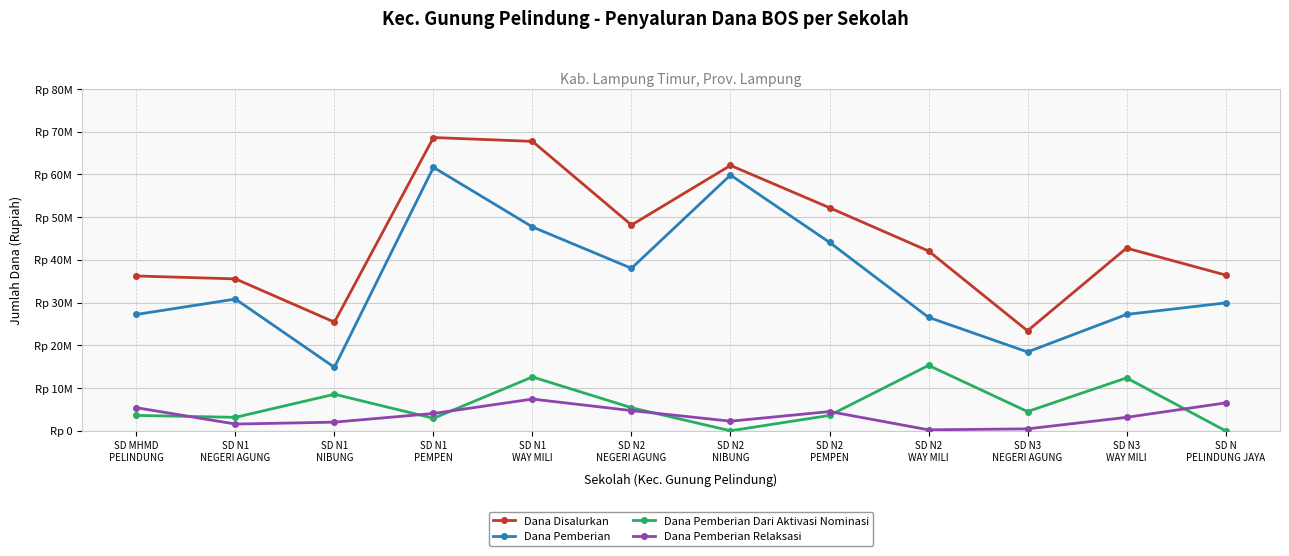

Is the value of Dana Pemberian Relaksasi at SD N3
NEGERI AGUNG greater than the value of Dana Pemberian Dari Aktivasi Nominasi at SD MHMD
PELINDUNG?

No